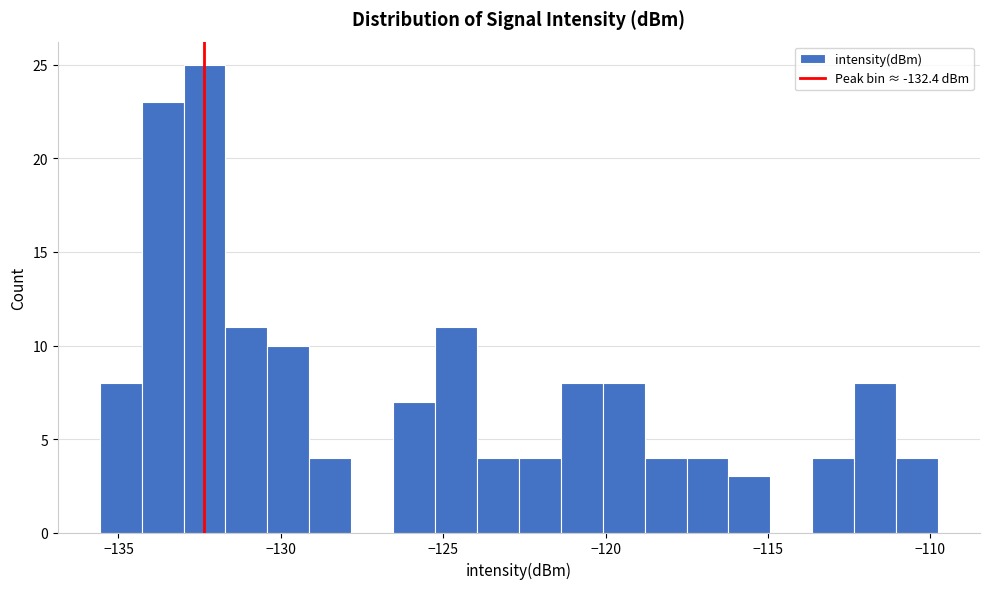

Read against the x-axis, roughly where is the centre of the tallest bar?

-132.5